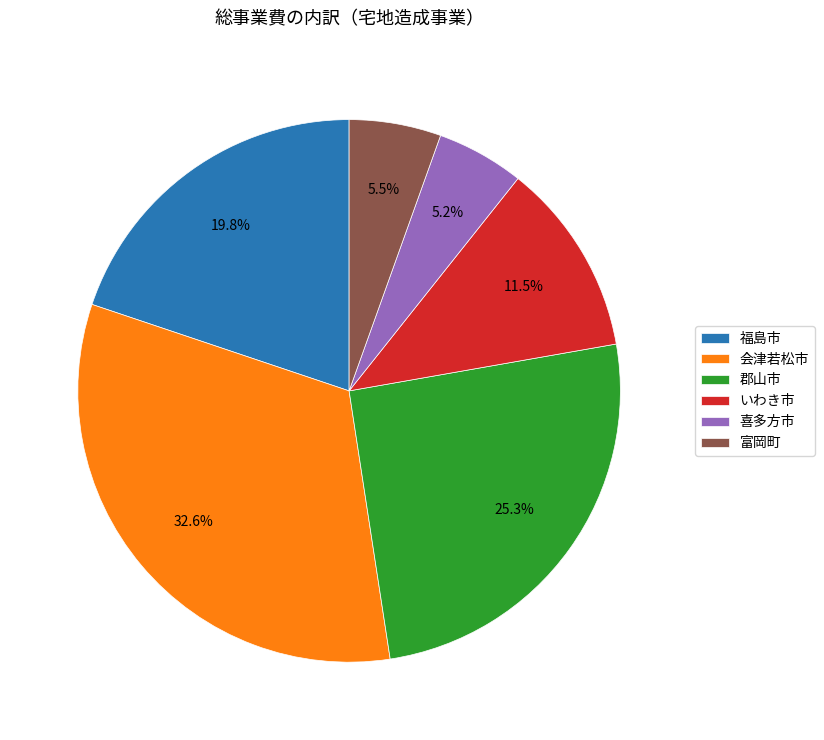

Is the sum of 富岡町 and いわき市 greater than half?

No